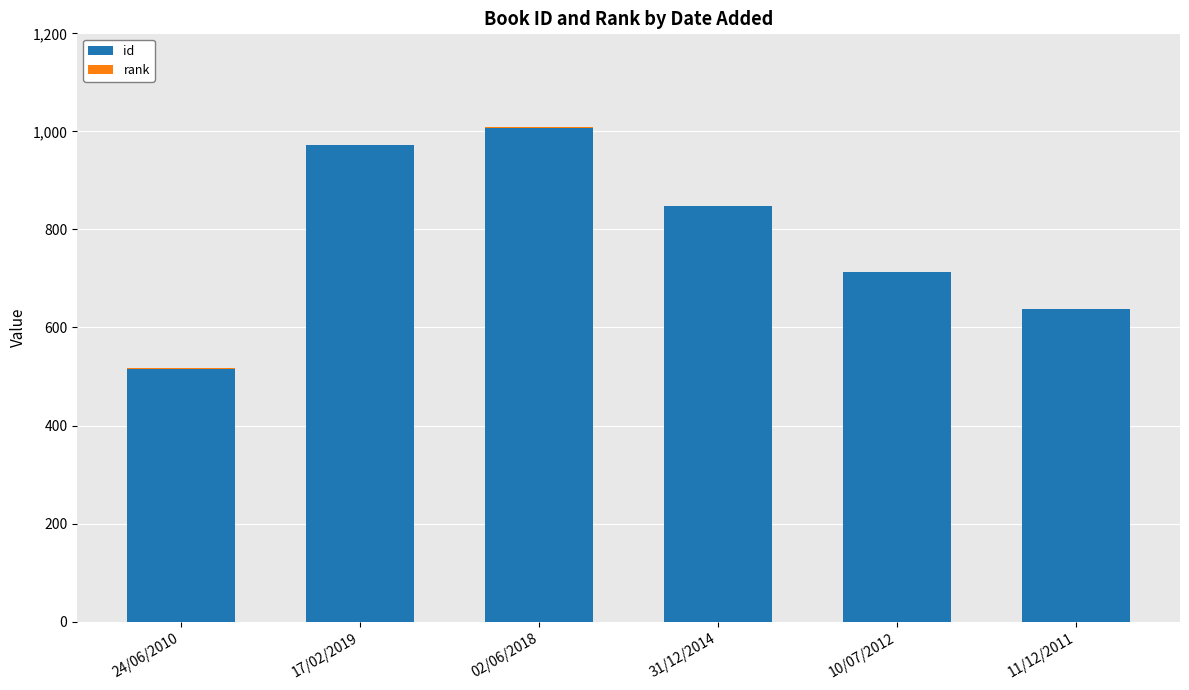

Which category has the highest value in the id series?

02/06/2018